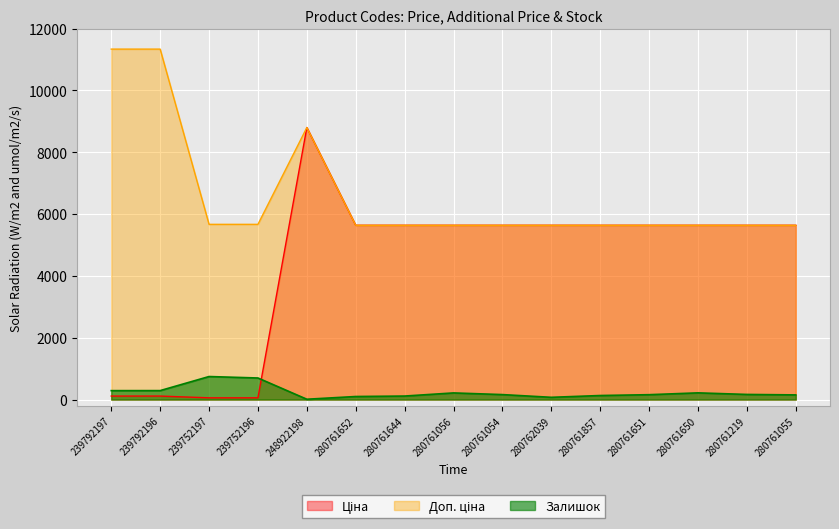

Is it true that Залишок equals 144.7 at 239792196?

False